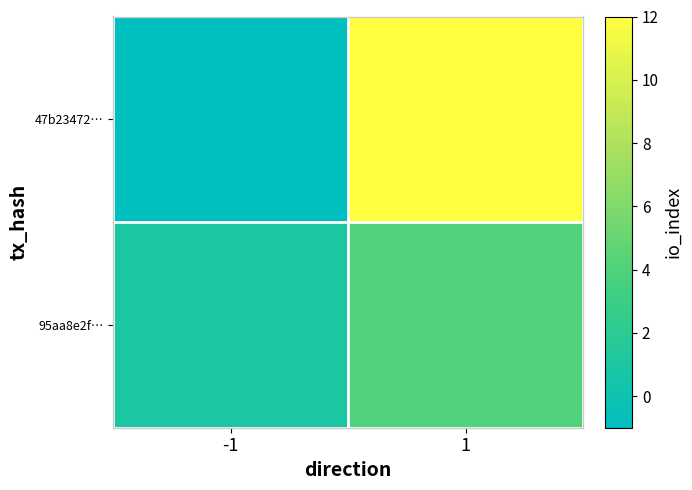

At how many categories does at least one series exceed 1?

1